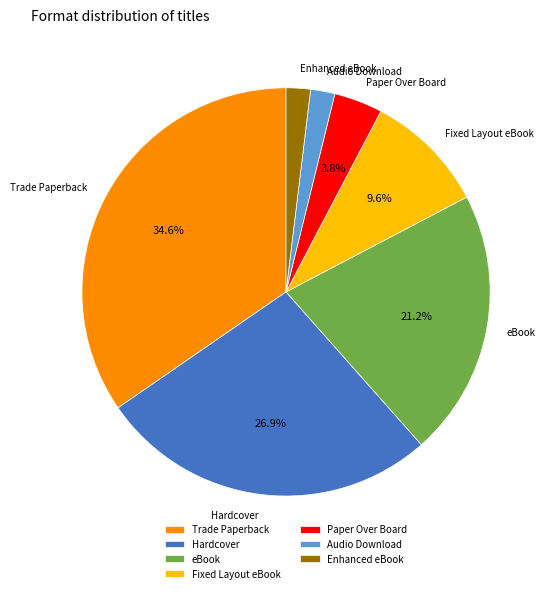

True or false: Fixed Layout eBook accounts for 1% of the total.

False